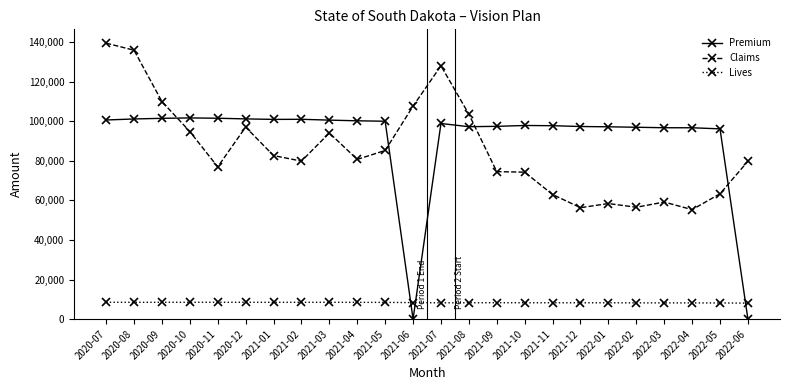

Which series has the widest spread of values?

Premium